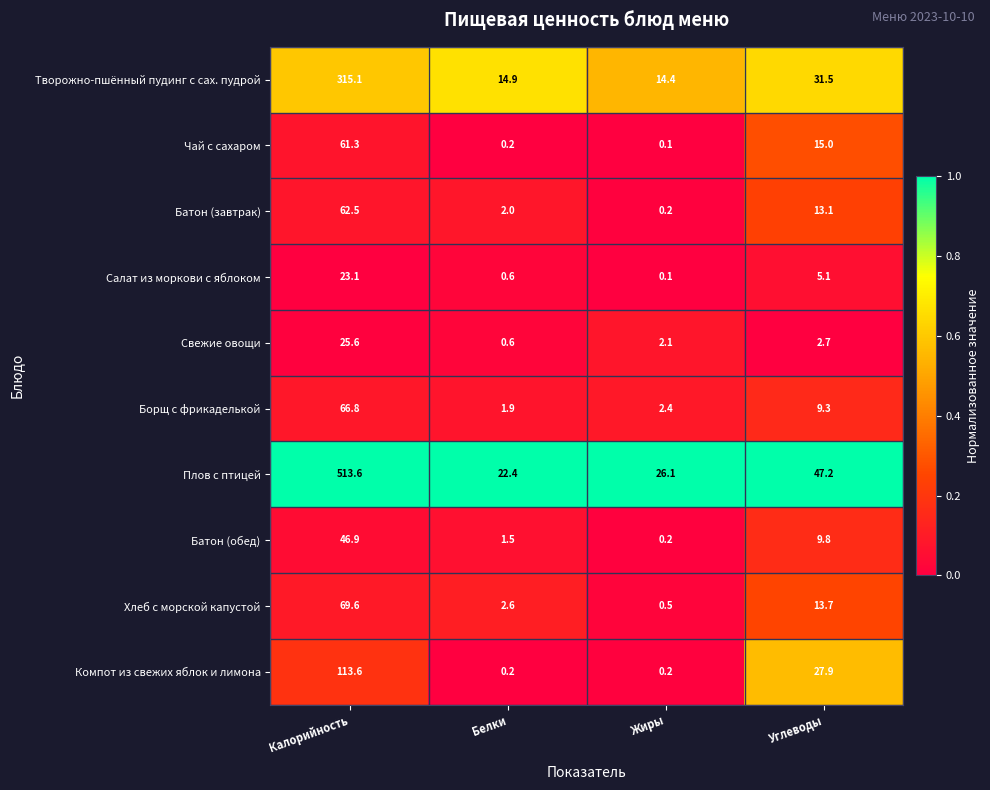

The Плов с птицей series shows 26.1 at Жиры. True or false?

True